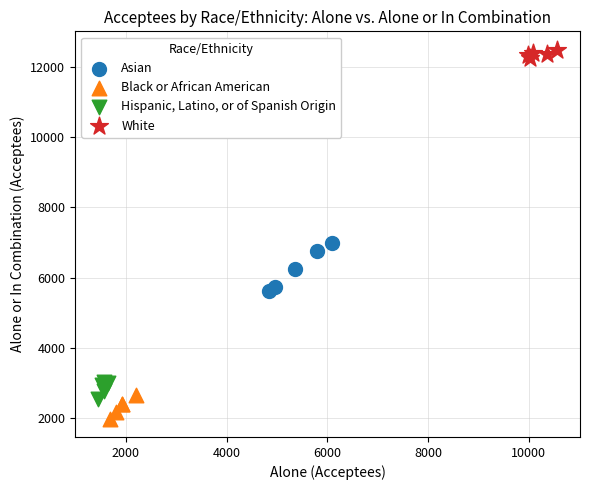

Which series reaches the minimum Y coordinate?

Black or African American